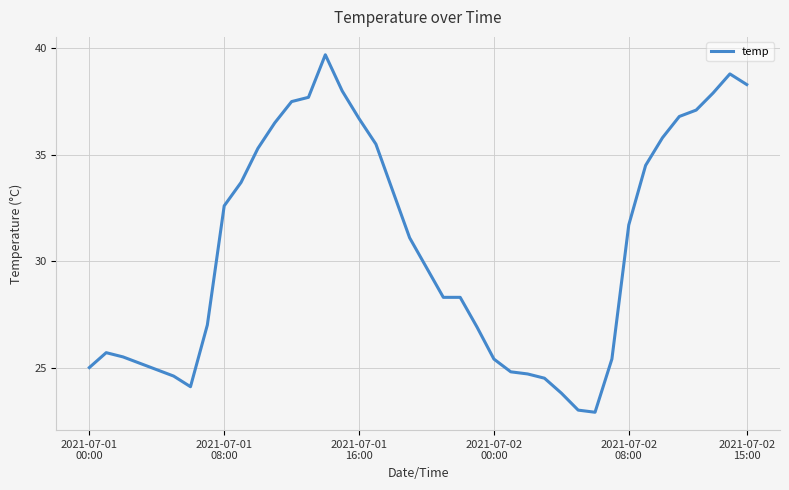

What is the difference between the maximum and minimum values?

16.8